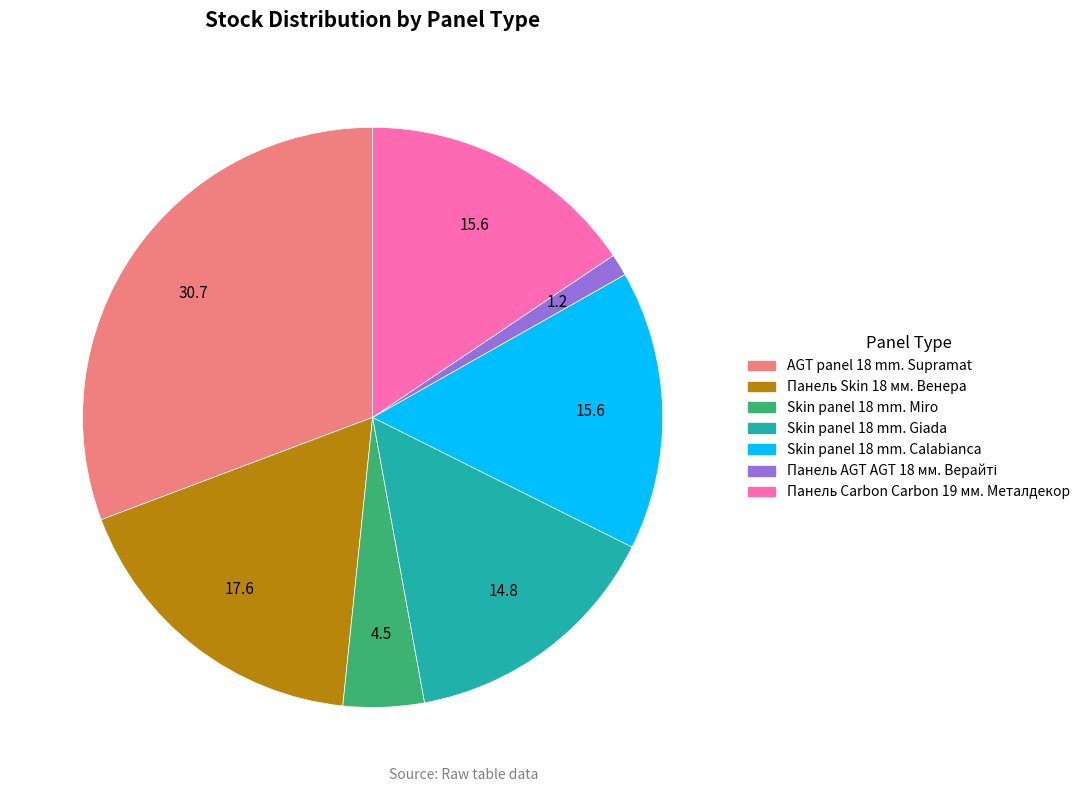

Does Skin panel 18 mm. Miro represent more than half of the total?

No